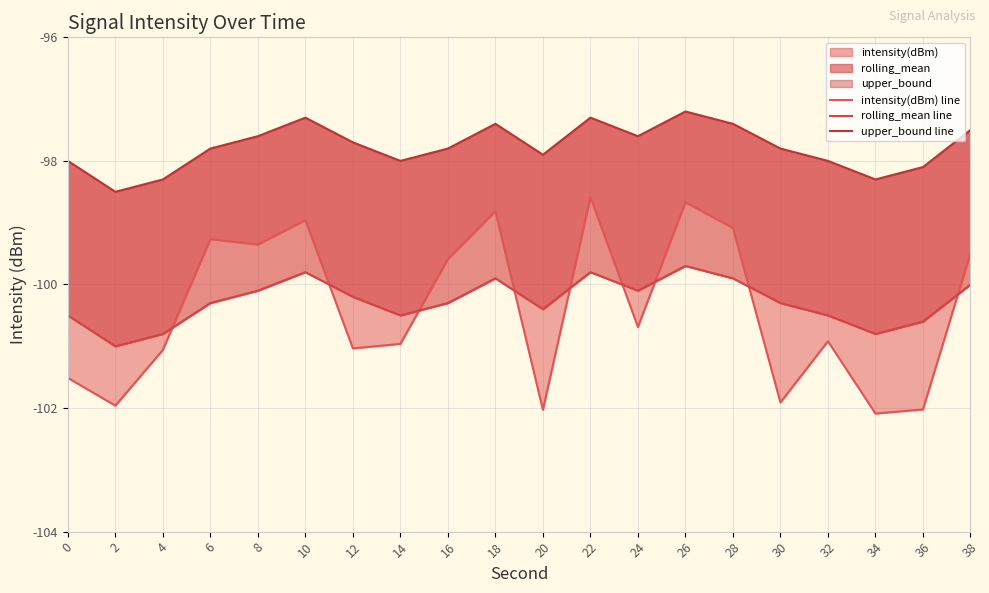

How many categories are shown in the chart?

20